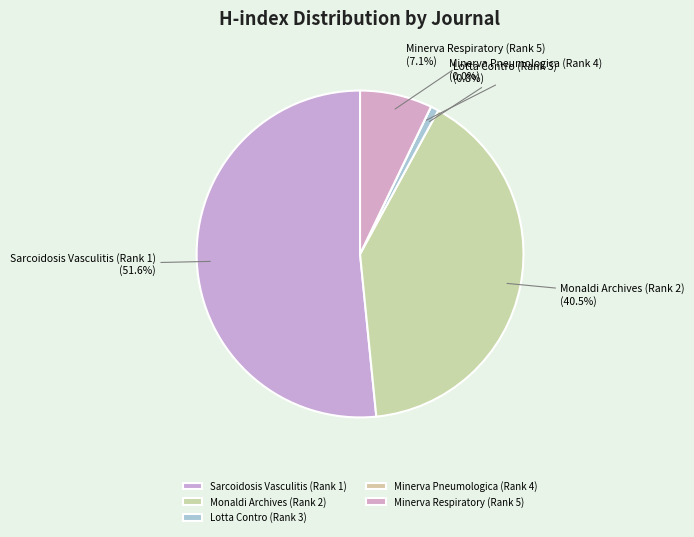

Which slice is the smallest?

Minerva Pneumologica (Rank 4)